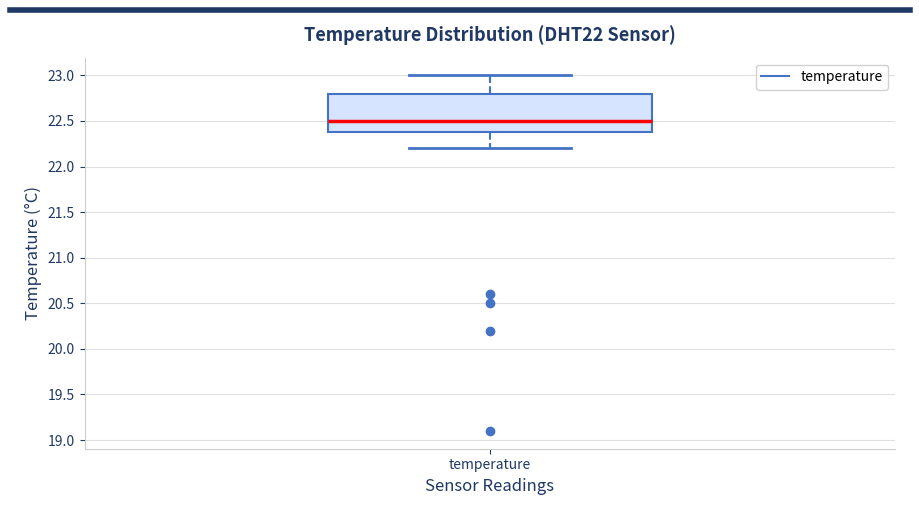

Read this box plot against the y-axis: the position of the median line, the range covered by the box, and the ends of both whiskers. The values are not printed on the chart, so give them approximately, as read against the axis.

median 22.5, box 22.4 to 22.8, whiskers 22.2 to 23.0